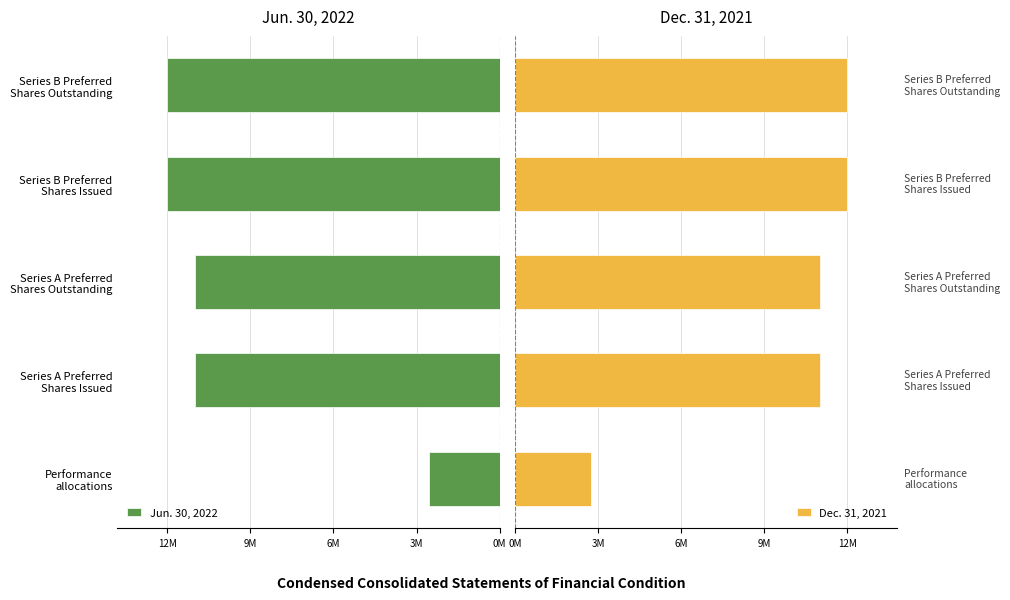

What are all the series names shown in the legend?

Jun. 30, 2022, Dec. 31, 2021